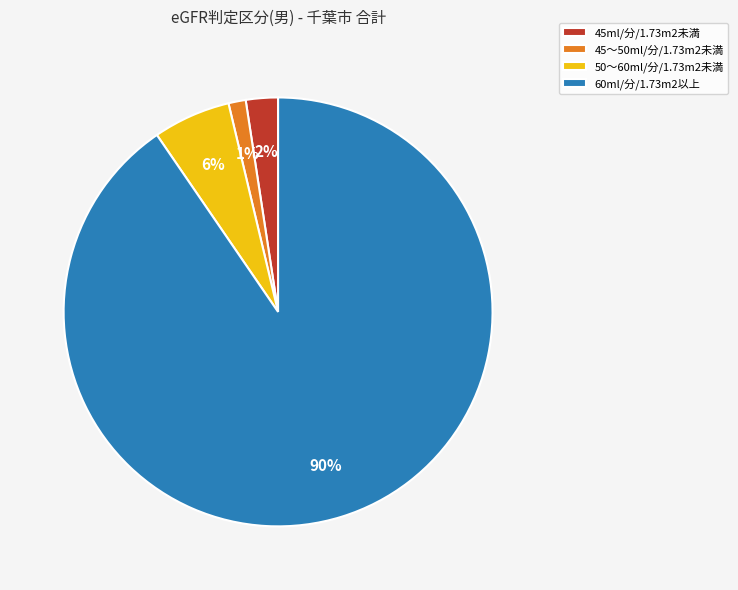

To the nearest percent, what is the average slice percentage?

25%